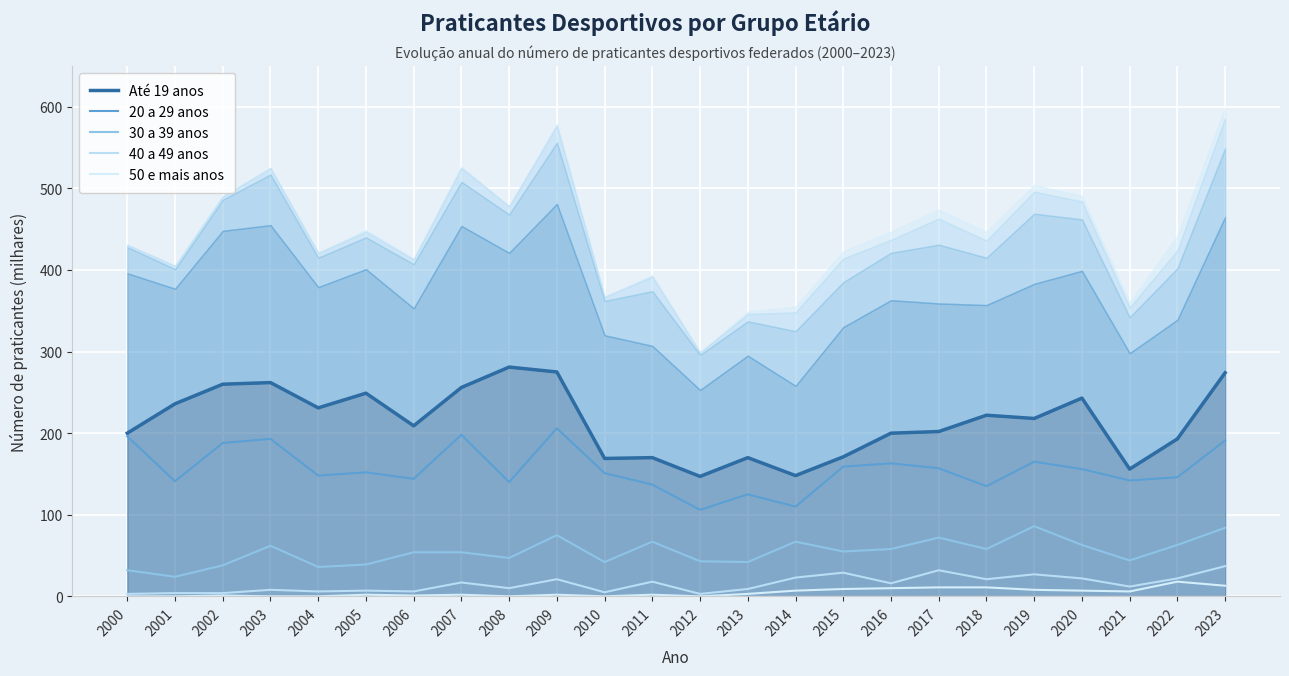

Read the 50 e mais anos value at 2017.

11